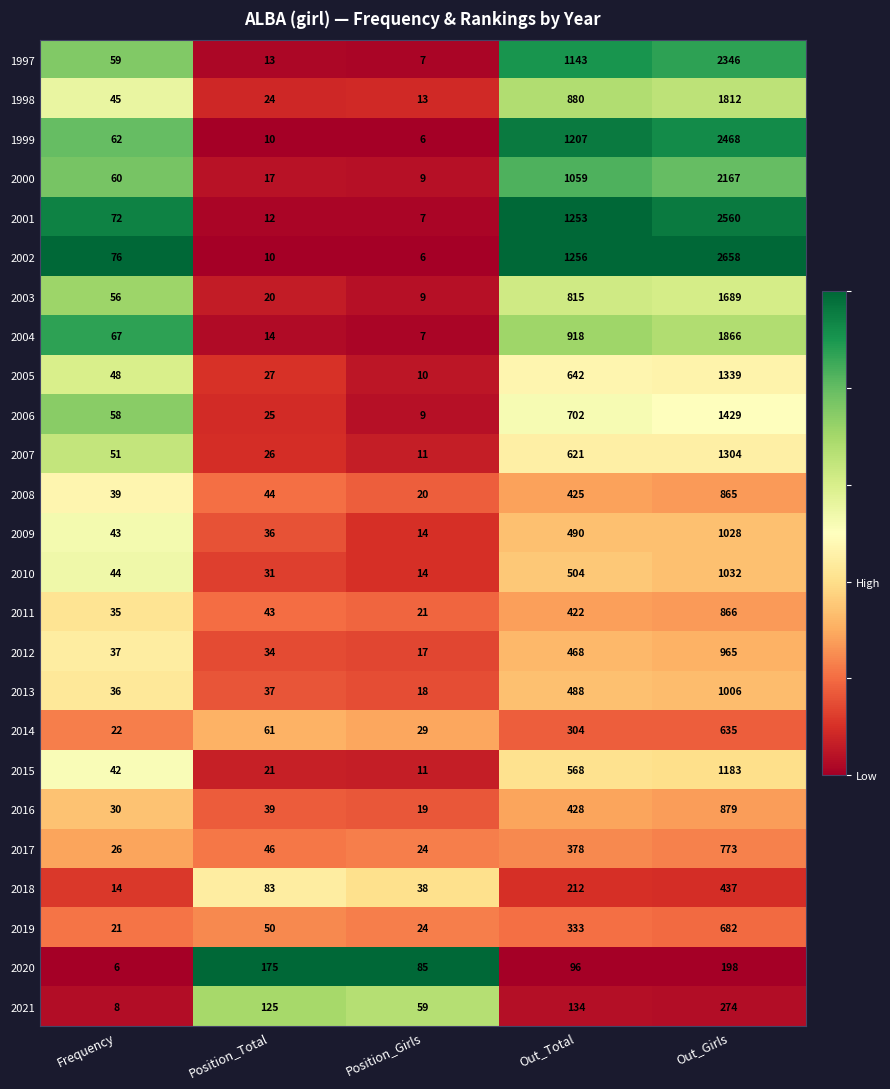

What is the greatest value displayed?

2658